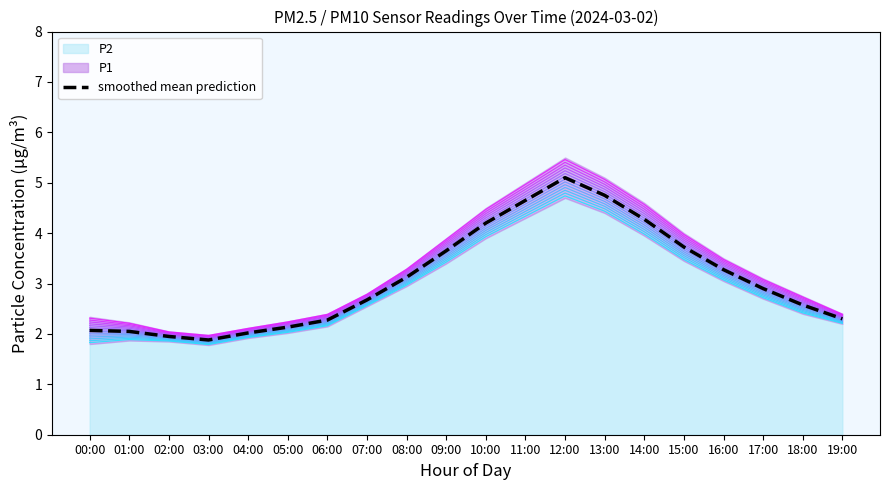

Reading left to right, what are all the values shown in this chart?

00:00=2.1	01:00=2.0	02:00=1.9	03:00=1.9	04:00=2.0	05:00=2.1	06:00=2.3	07:00=2.7	08:00=3.1	09:00=3.6	10:00=4.2	11:00=4.7	12:00=5.1	13:00=4.8	14:00=4.3	15:00=3.7	16:00=3.3	17:00=2.9	18:00=2.6	19:00=2.3